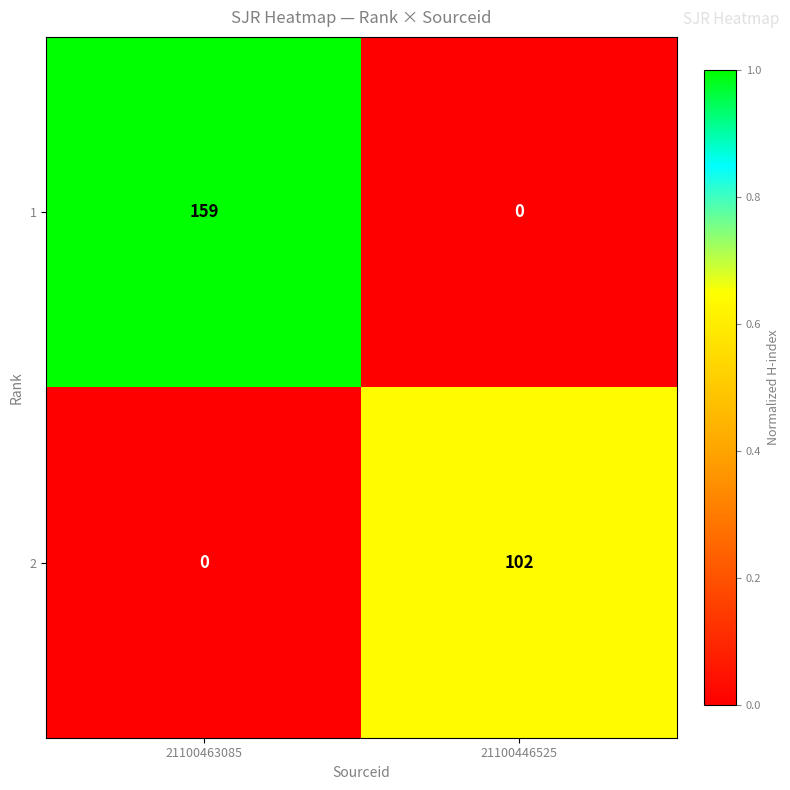

Reading left to right, transcribe all the data shown in this chart.

1: 21100463085=159	21100446525=0
2: 21100463085=0	21100446525=102